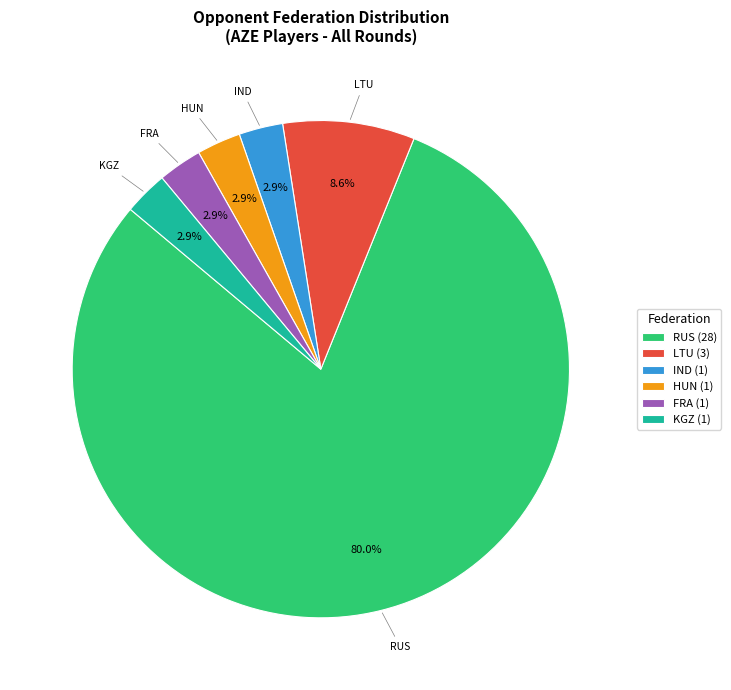

Which slice is the largest?

RUS (28)